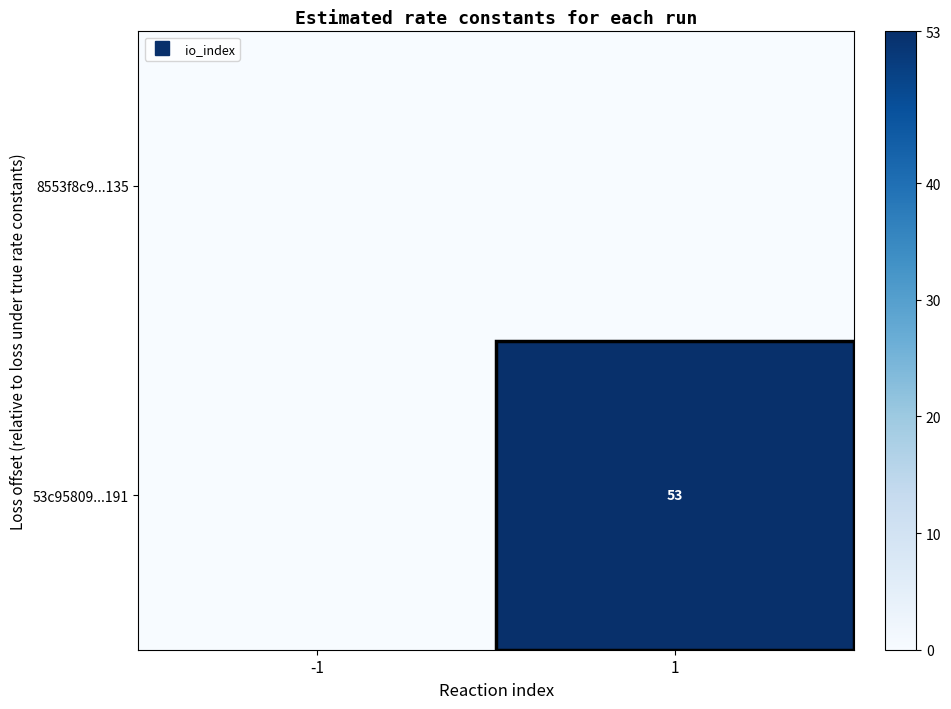

What value does the 53c95809...191 series have at 1?

53